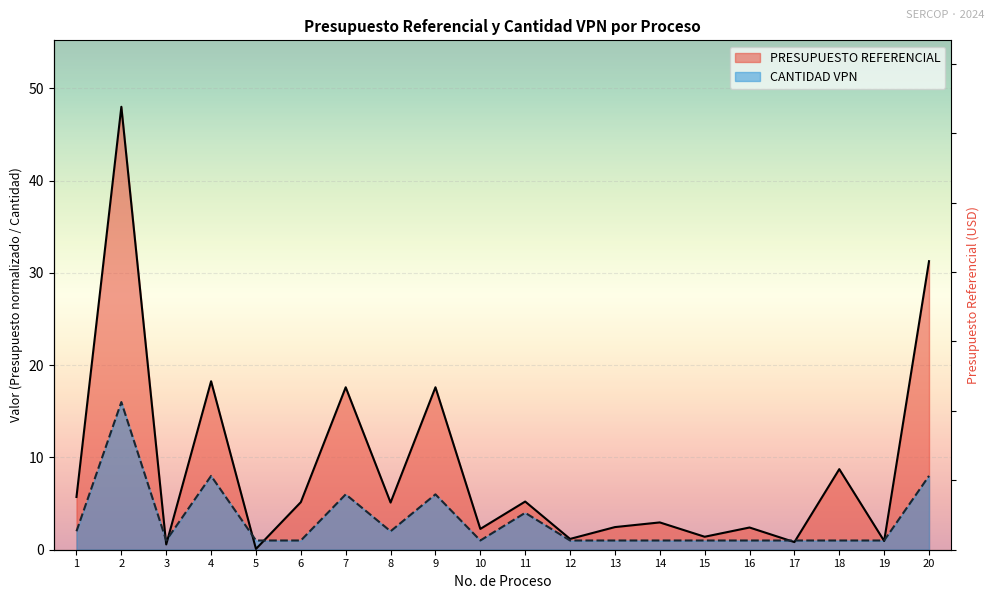

Is the value of PRESUPUESTO REFERENCIAL at 13 greater than the value of CANTIDAD VPN at 16?

Yes